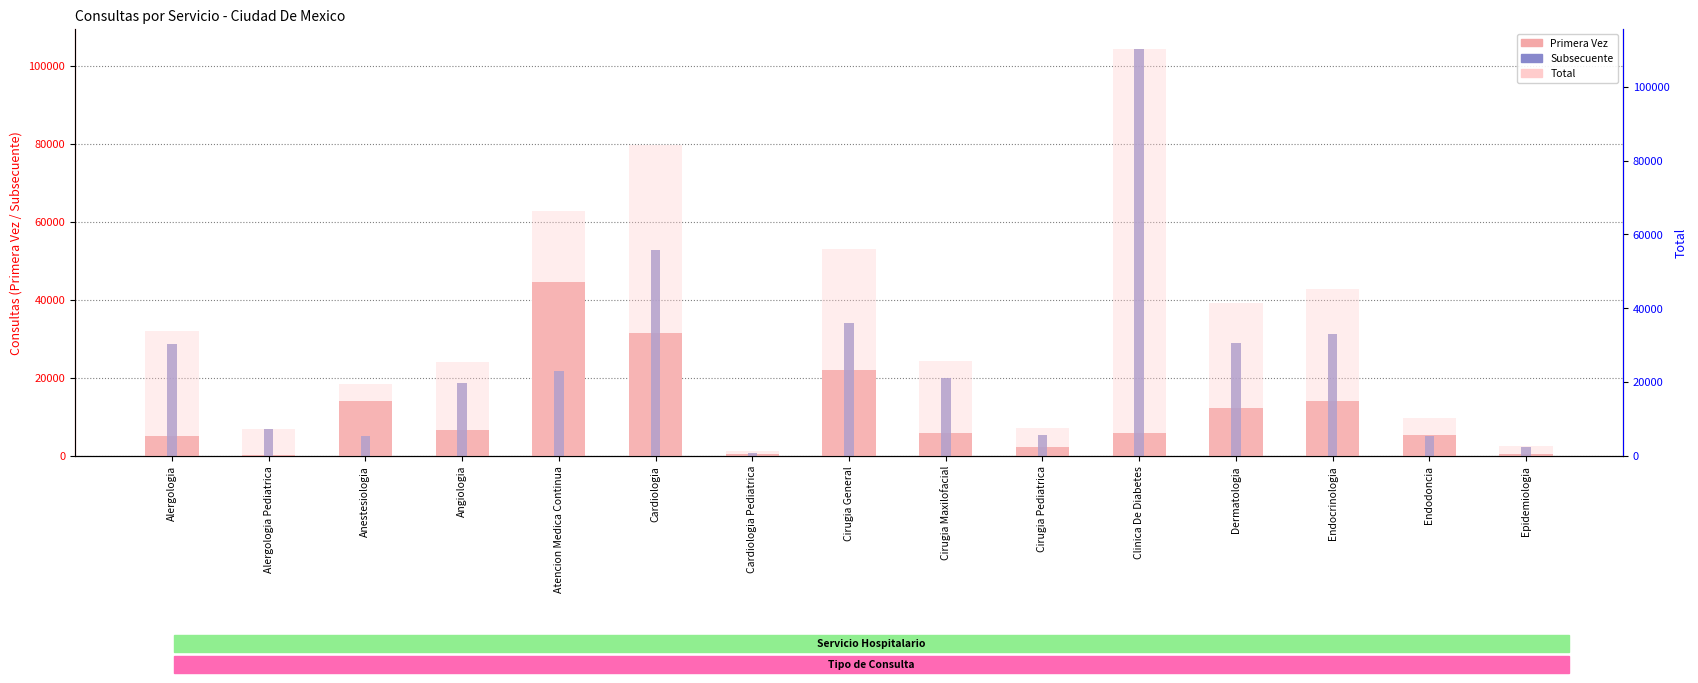

List the series in order of their peak value, lowest first.

Primera Vez, Subsecuente, Total